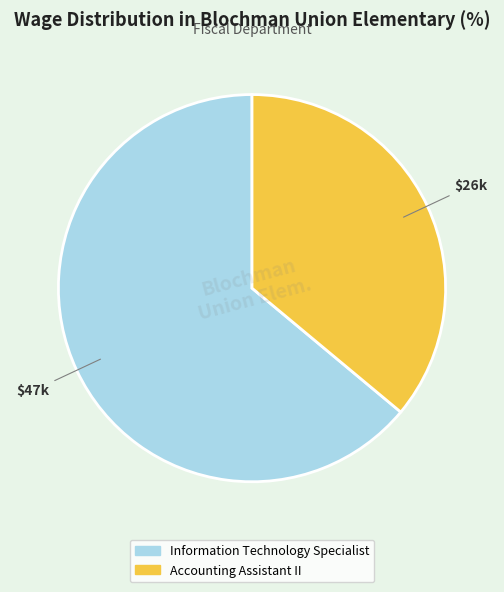

Which category has the biggest portion of the pie?

Information Technology Specialist